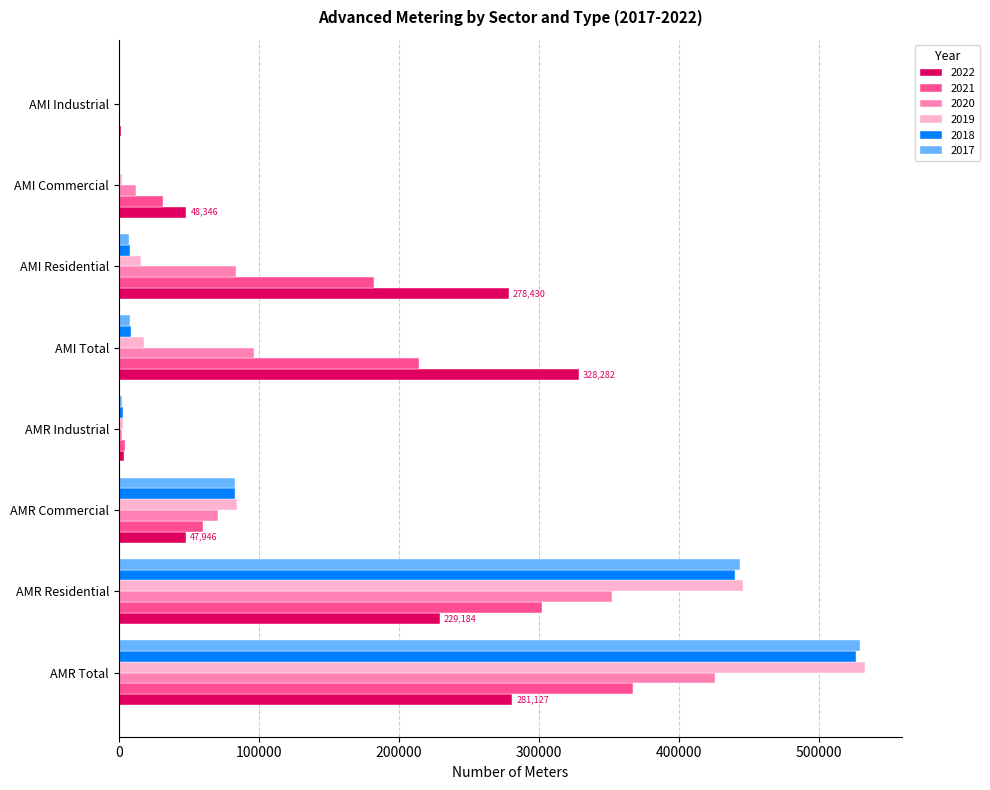

How many categories are shown in the chart?

8